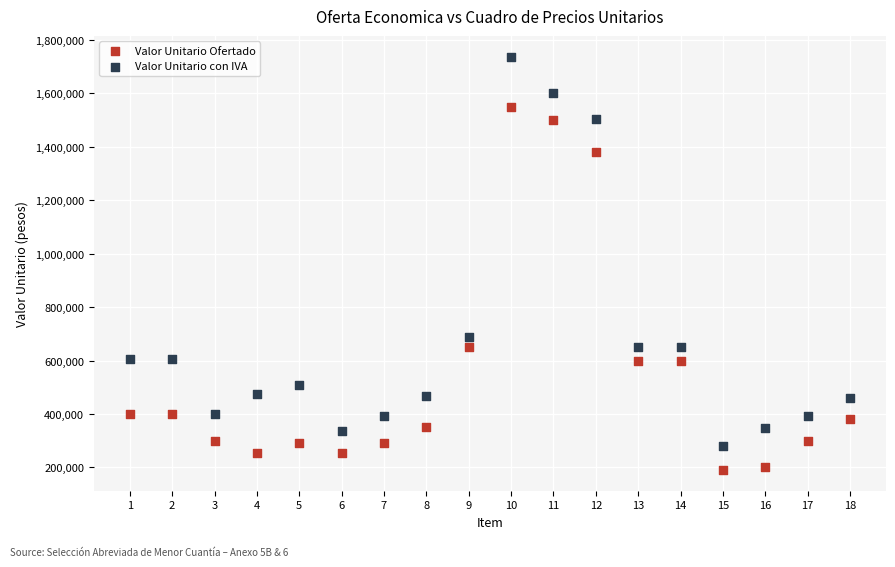

Which series contains the highest Y value?

Valor Unitario con IVA